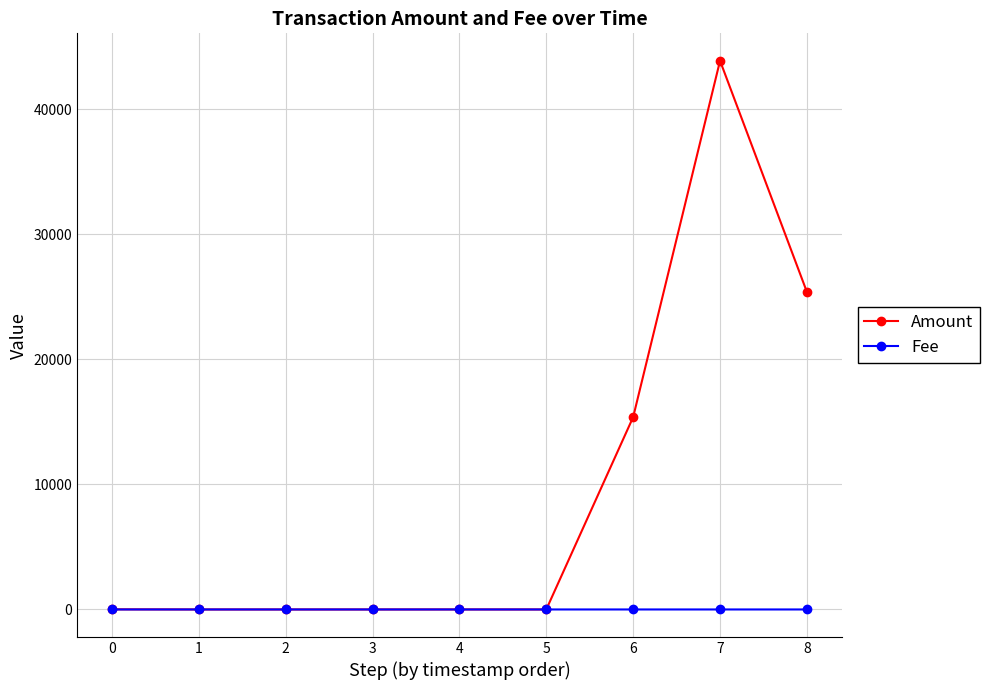

The value of Fee at 7 is 0.0. True or false?

True